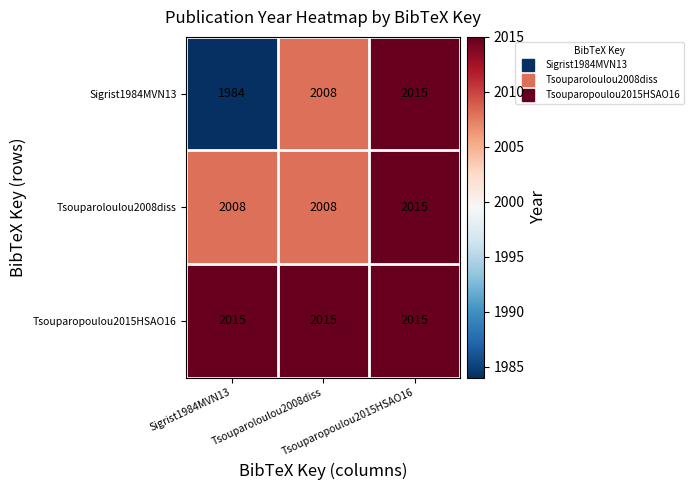

What is the maximum value shown in the chart?

2015